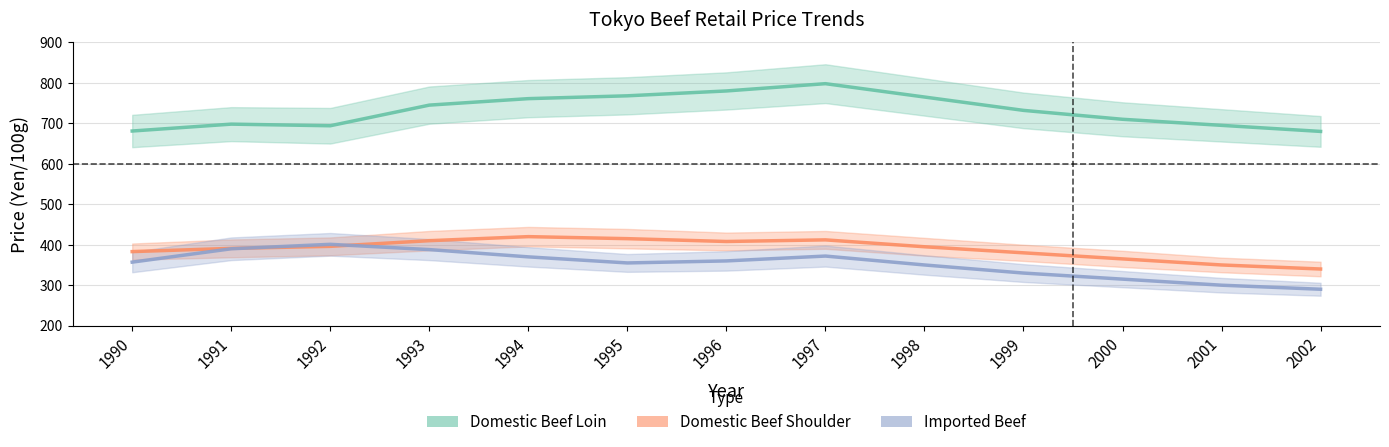

Which series has the largest total across all categories?

Domestic Beef Loin